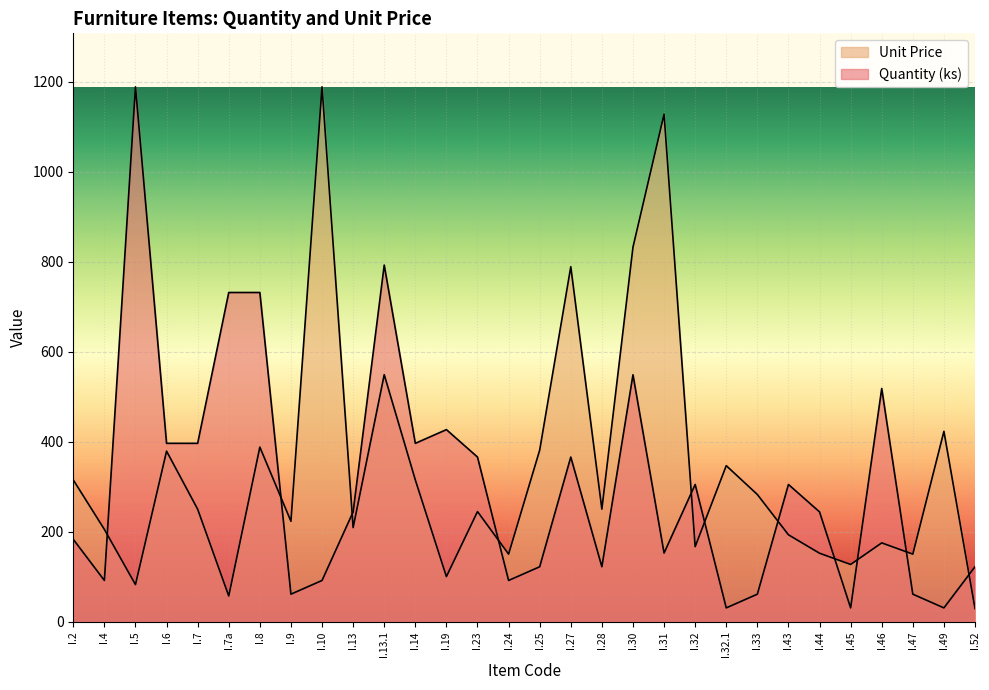

What is the average value of the Quantity (ks) series?

306.9